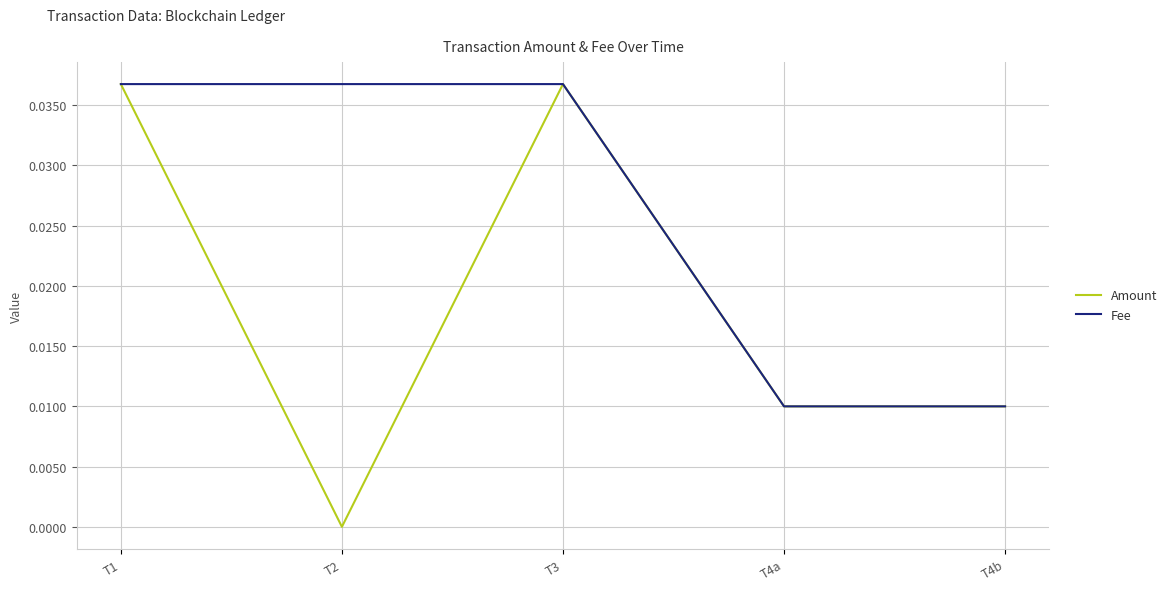

What position from the left is T2?

2